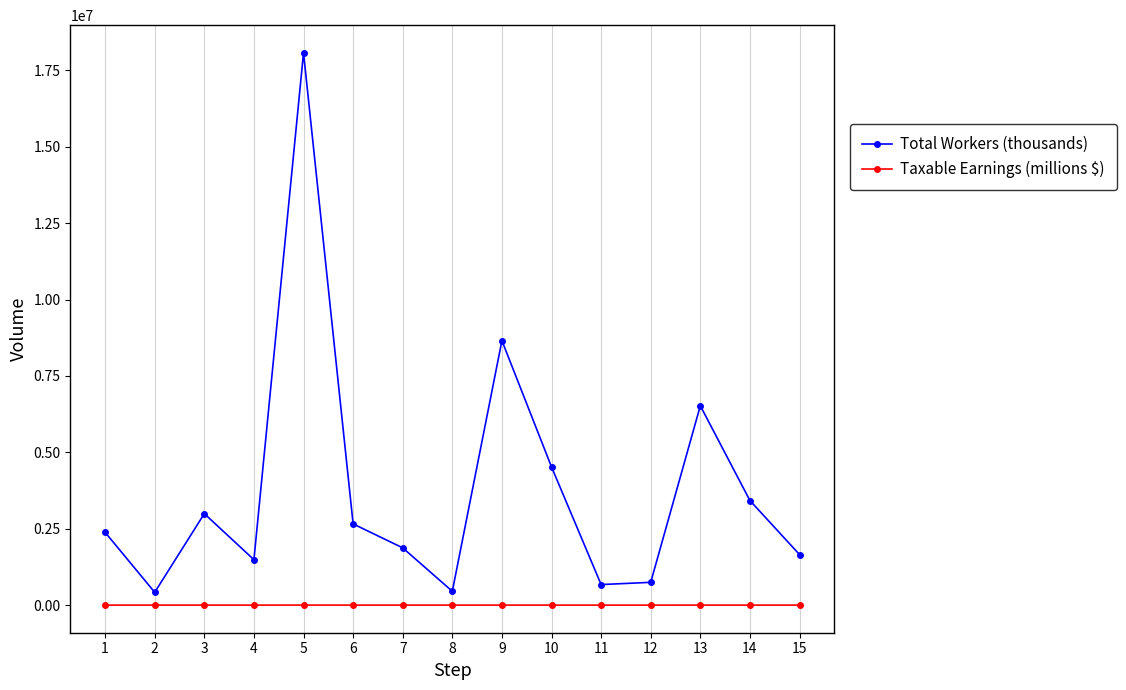

What is the value of the Taxable Earnings (millions $) point at the 14th from the left?

134.6